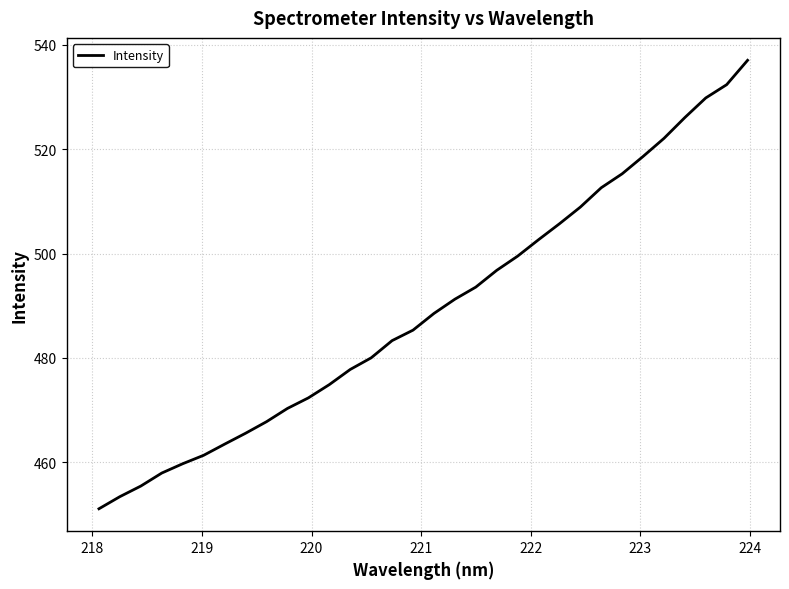

What is the maximum value shown in the chart?

537.0